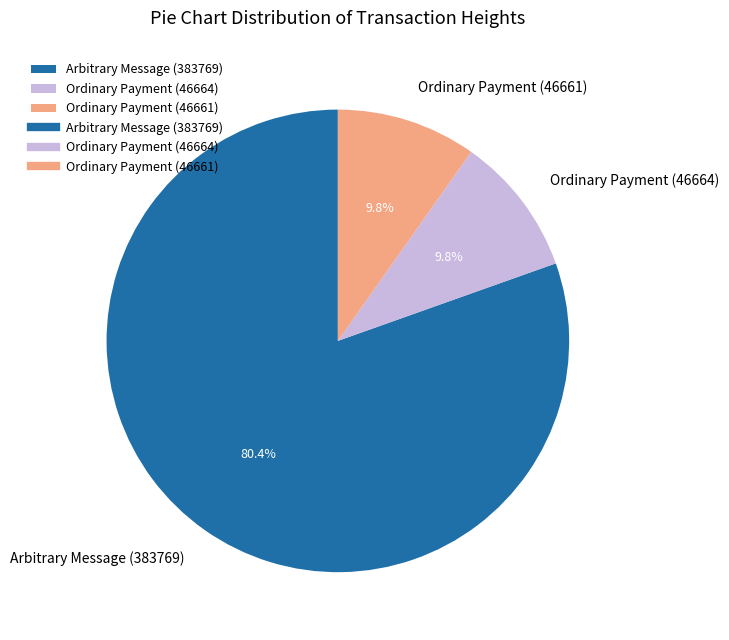

What percentage do Arbitrary Message (383769) and Ordinary Payment (46661) together represent?

90.2%